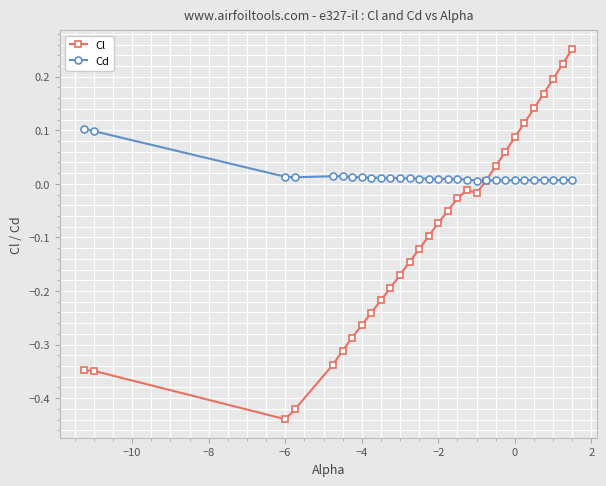

Rank the series by their maximum value, from lowest to highest.

Cd, Cl